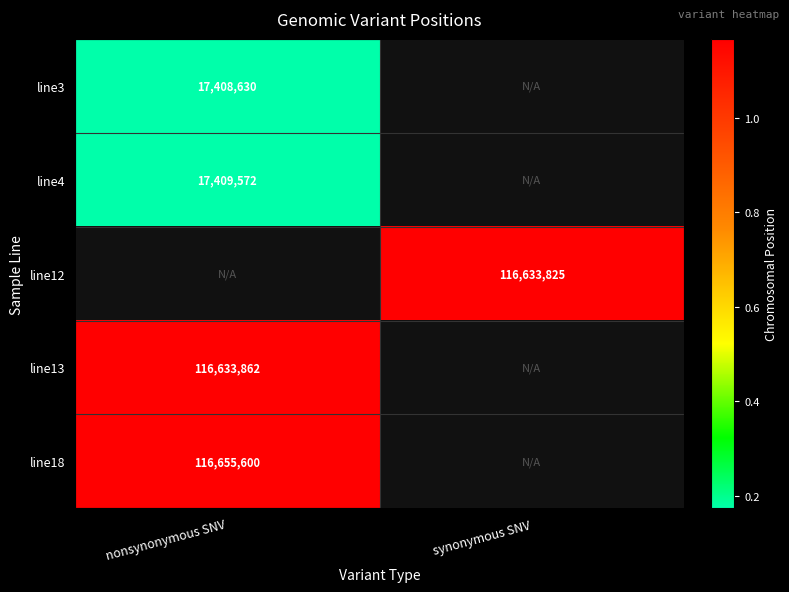

The value of line12 at synonymous SNV is 116633825. True or false?

True